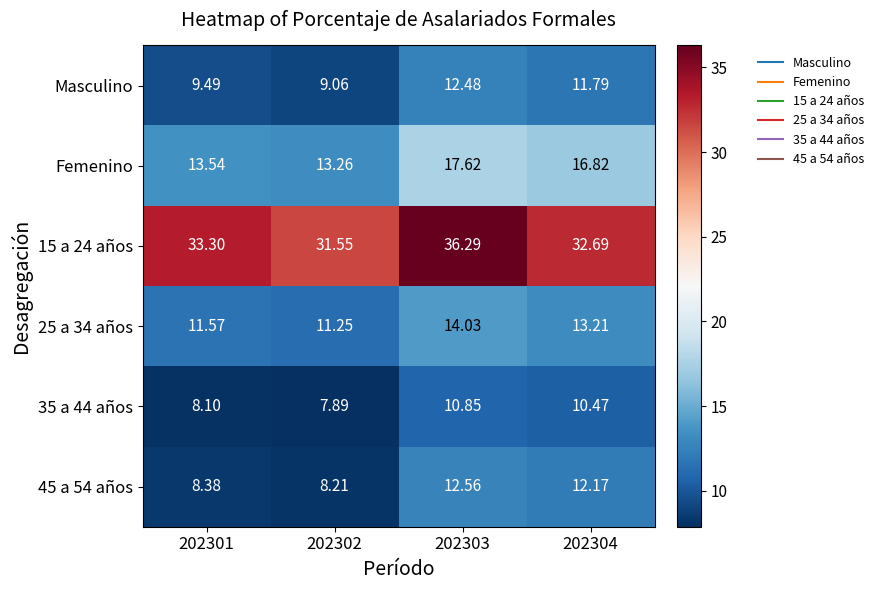

How many distinct data groups are displayed?

6